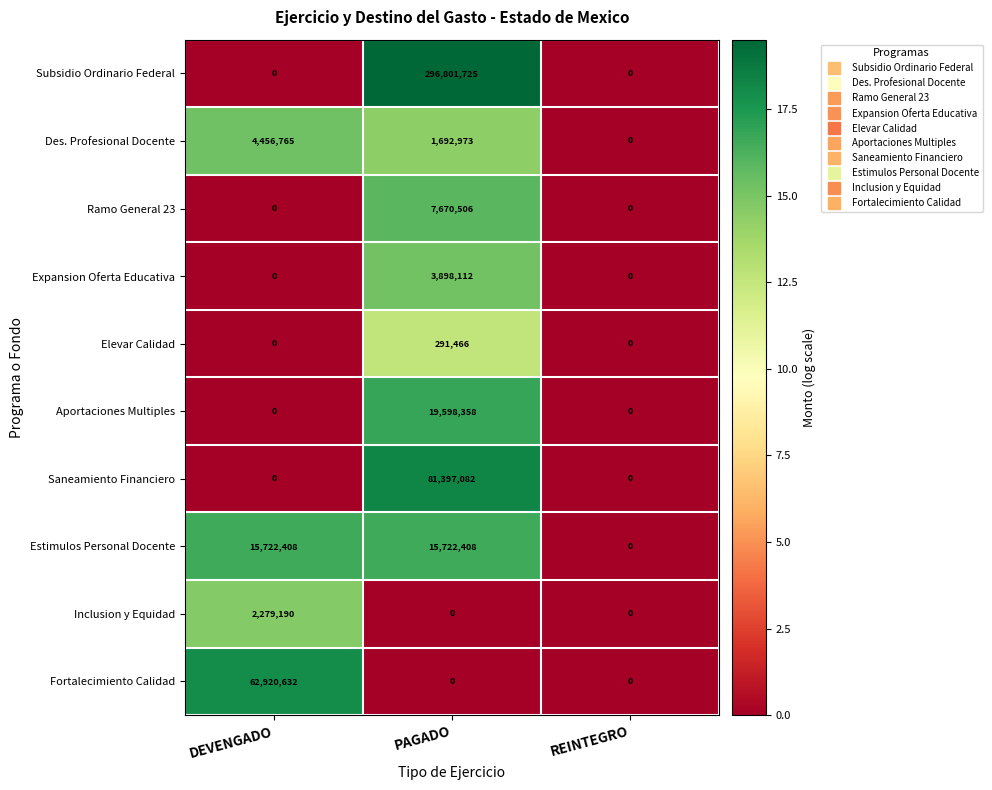

At how many categories does at least one series exceed 4?

2